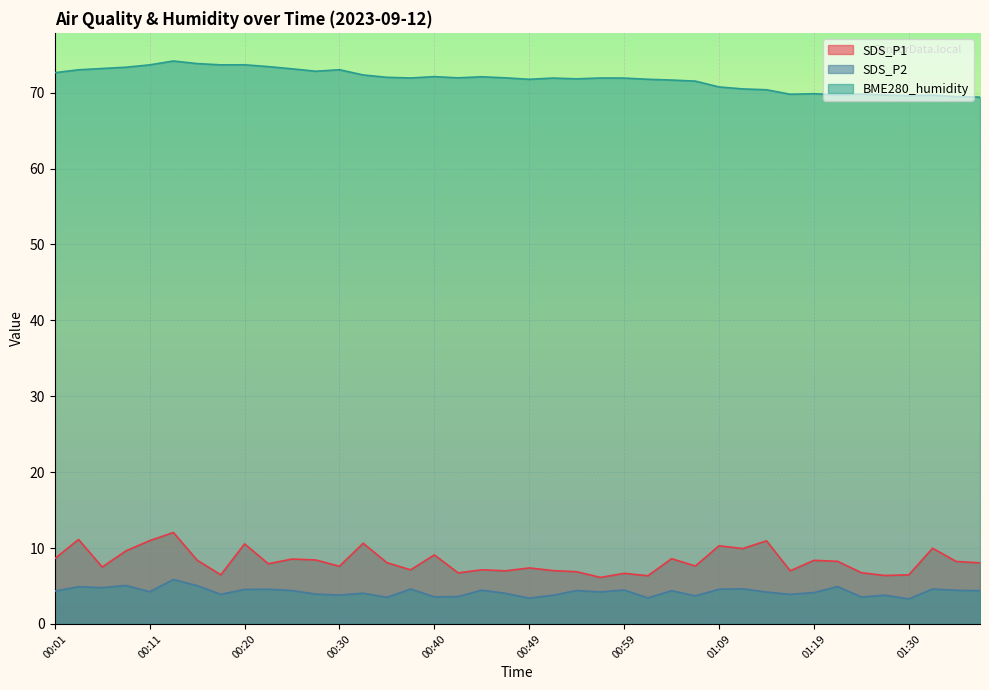

What position from the right is 01:37?

1